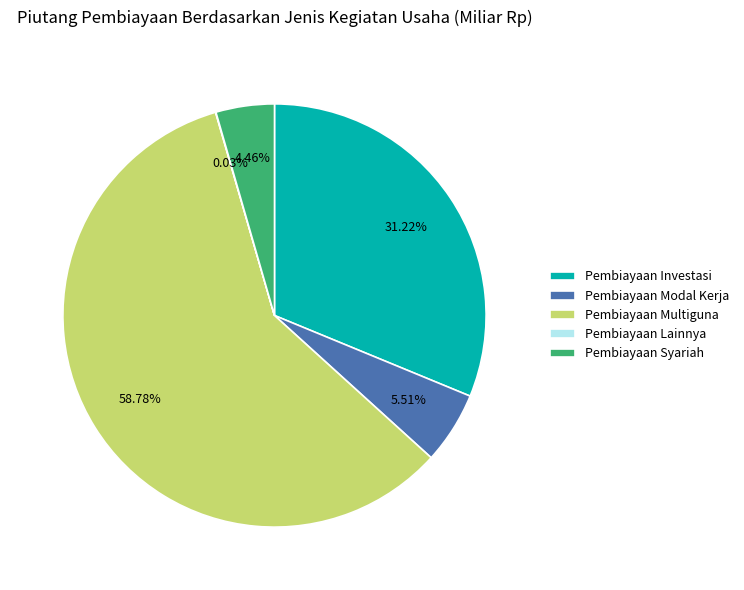

What is the largest slice in the pie chart?

Pembiayaan Multiguna